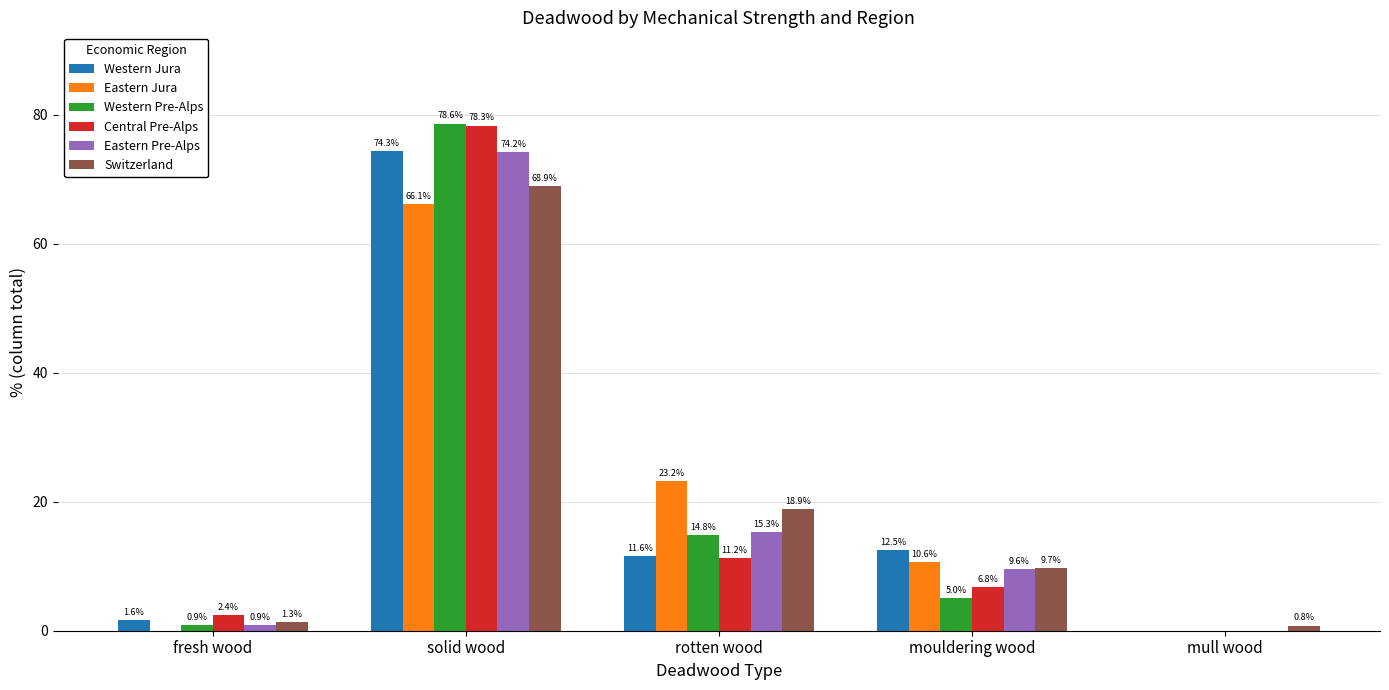

Is it true that Central Pre-Alps equals 17.3 at rotten wood?

False